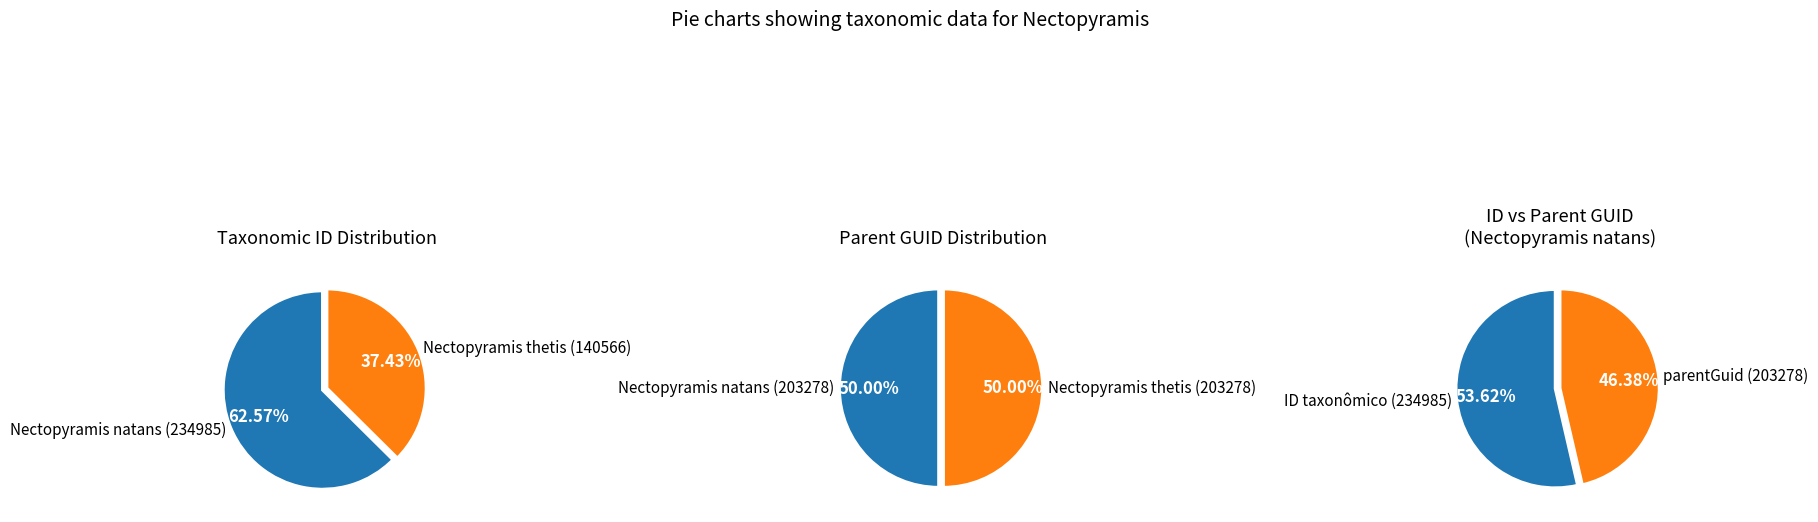

Is it true that 1 is 72% of the pie?

False